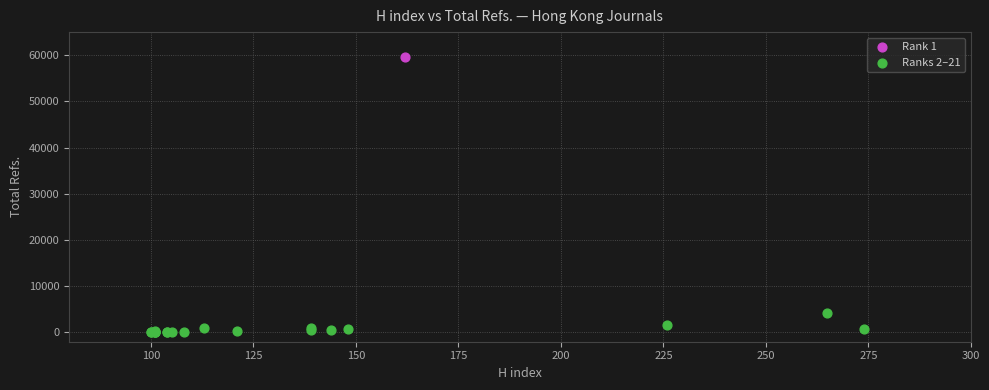

What are all the series names shown in the legend?

Rank 1, Ranks 2–21